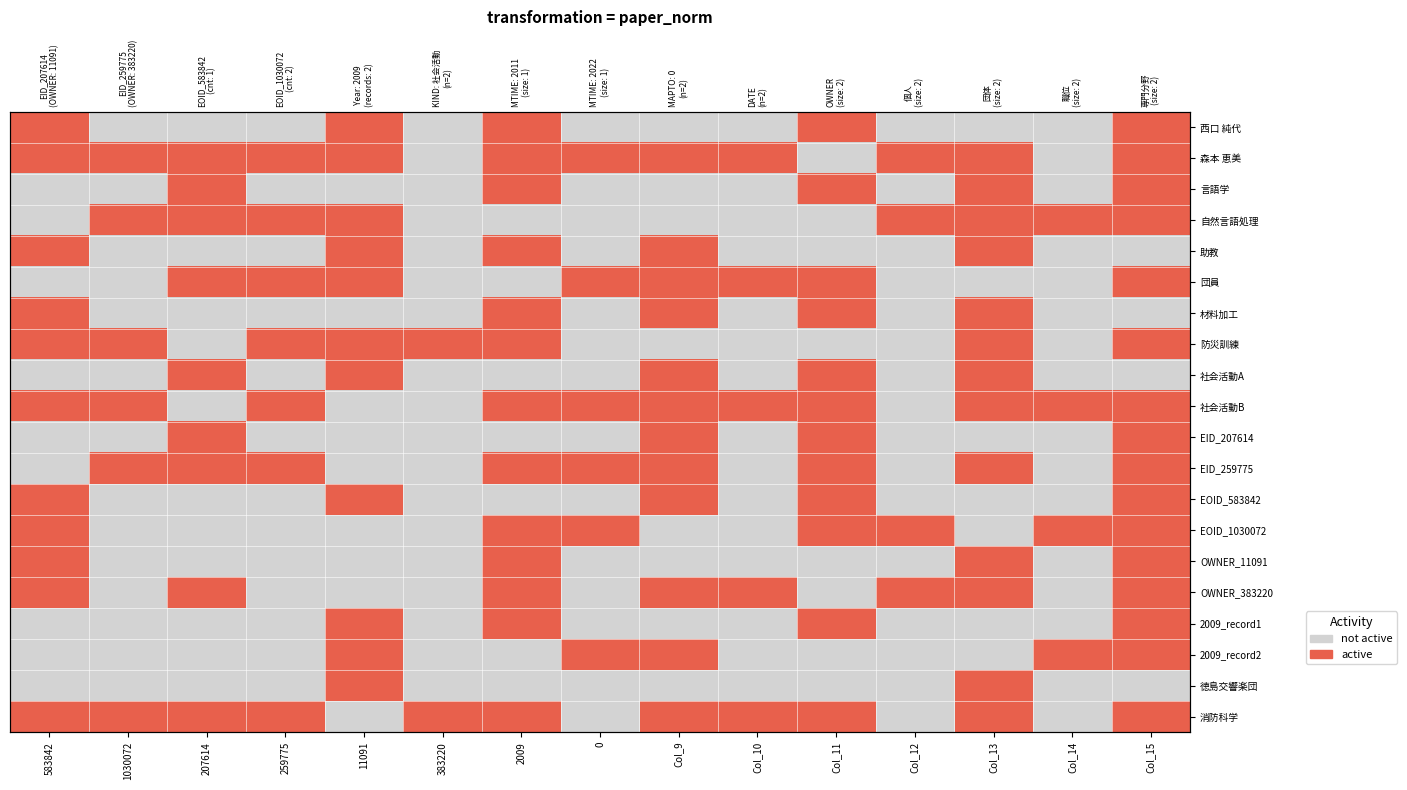

What is the spread (max minus min) of values at Col_9?

1